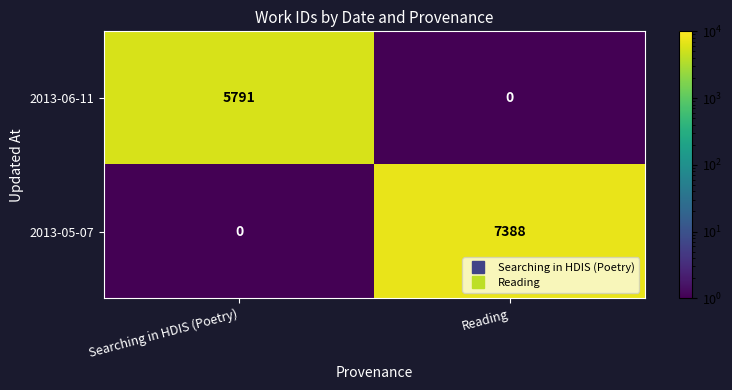

The value of 2013-05-07 at Searching in HDIS (Poetry) is 0. True or false?

True